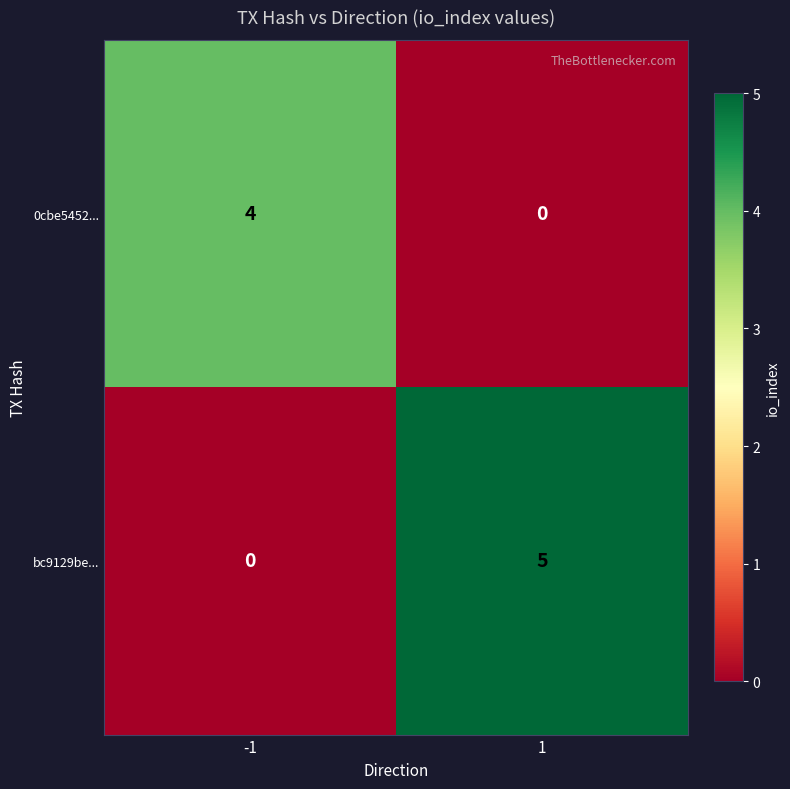

What is the sum of all 0cbe5452... values?

4